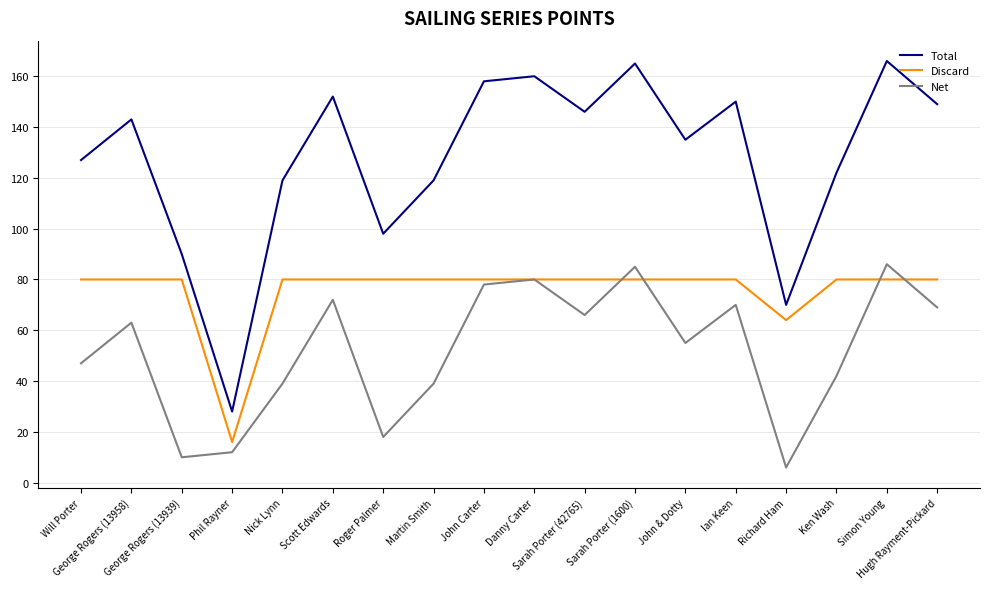

Reading right to left, list all the values displayed in this chart.

Total: Hugh Rayment-Pickard=149	Simon Young=166	Ken Wash=122	Richard Ham=70	Ian Keen=150	John & Dotty=135	Sarah Porter (1600)=165	Sarah Porter (42765)=146	Danny Carter=160	John Carter=158	Martin Smith=119	Roger Palmer=98	Scott Edwards=152	Nick Lynn=119	Phil Rayner=28	George Rogers (13939)=90	George Rogers (13958)=143	Will Porter=127
Discard: Hugh Rayment-Pickard=80	Simon Young=80	Ken Wash=80	Richard Ham=64	Ian Keen=80	John & Dotty=80	Sarah Porter (1600)=80	Sarah Porter (42765)=80	Danny Carter=80	John Carter=80	Martin Smith=80	Roger Palmer=80	Scott Edwards=80	Nick Lynn=80	Phil Rayner=16	George Rogers (13939)=80	George Rogers (13958)=80	Will Porter=80
Net: Hugh Rayment-Pickard=69	Simon Young=86	Ken Wash=42	Richard Ham=6	Ian Keen=70	John & Dotty=55	Sarah Porter (1600)=85	Sarah Porter (42765)=66	Danny Carter=80	John Carter=78	Martin Smith=39	Roger Palmer=18	Scott Edwards=72	Nick Lynn=39	Phil Rayner=12	George Rogers (13939)=10	George Rogers (13958)=63	Will Porter=47